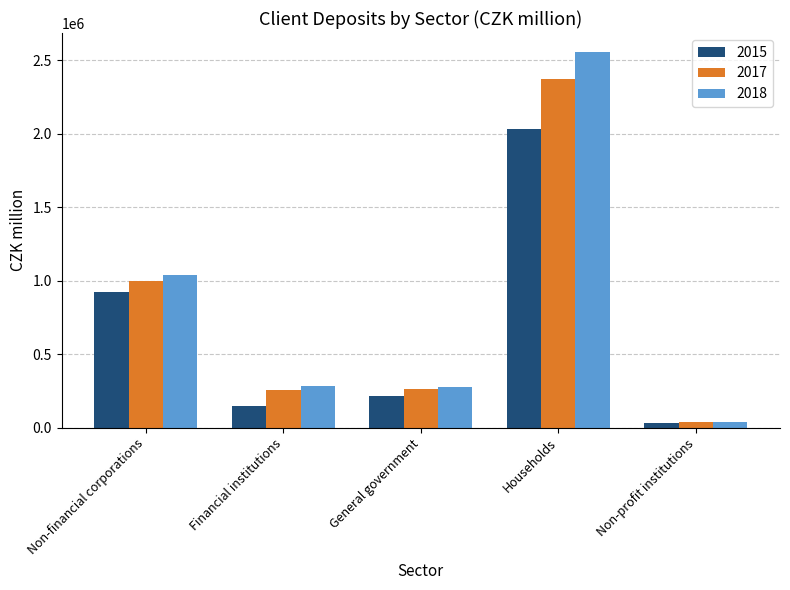

Does the chart contain any negative values?

No